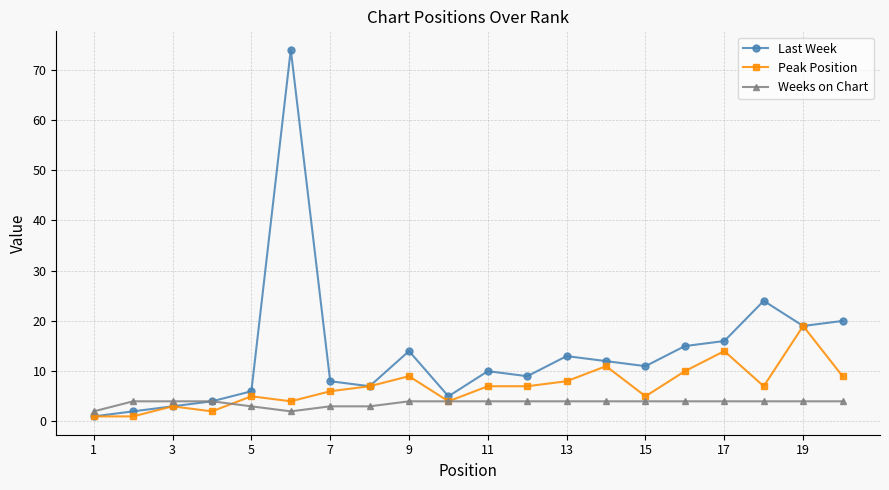

What is the difference between the second highest and second lowest values in the Last Week series?

22